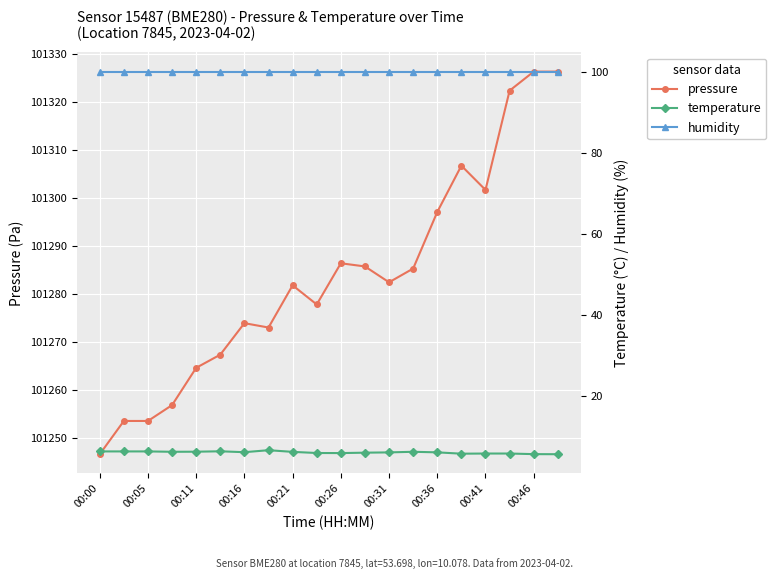

The pressure series shows 101301.7 at 00:41. True or false?

True